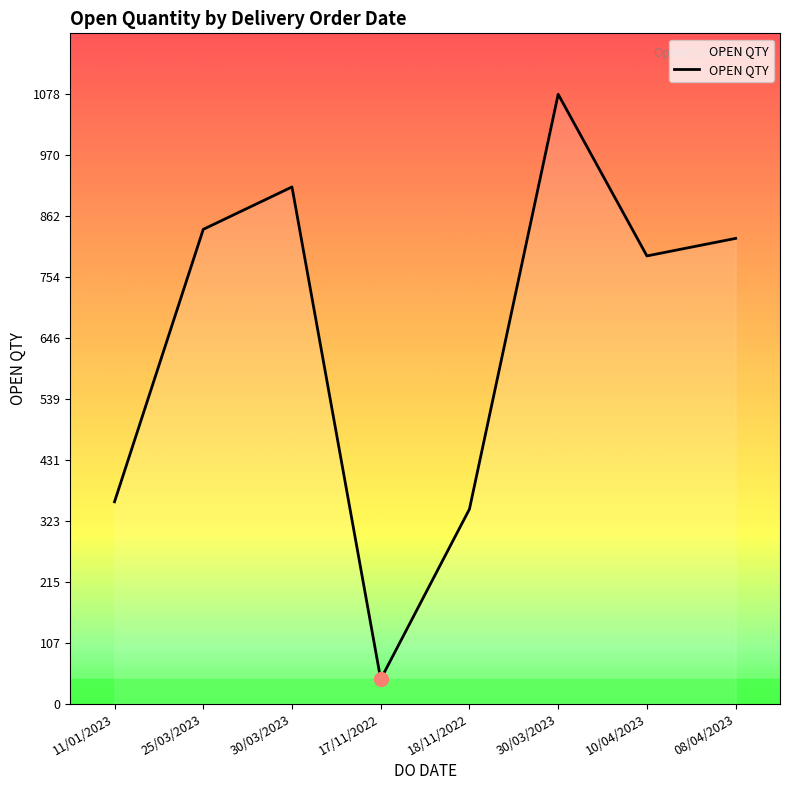

What is the sum of all values?

5190